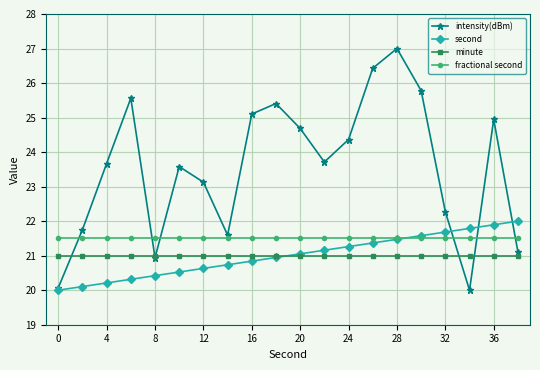

What is the highest value of the minute series?

21.0